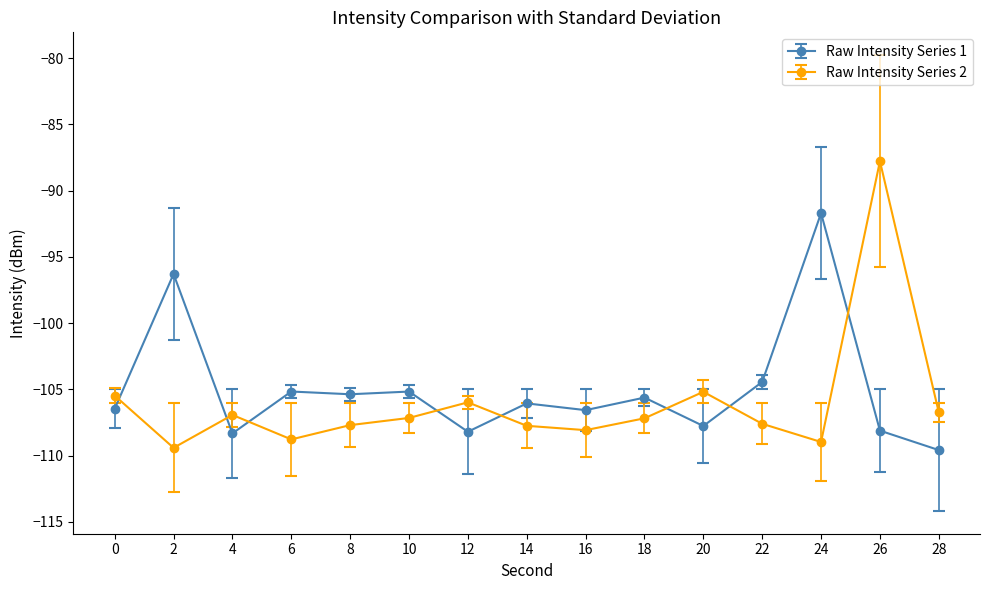

What is the maximum value shown in the chart?

-87.8